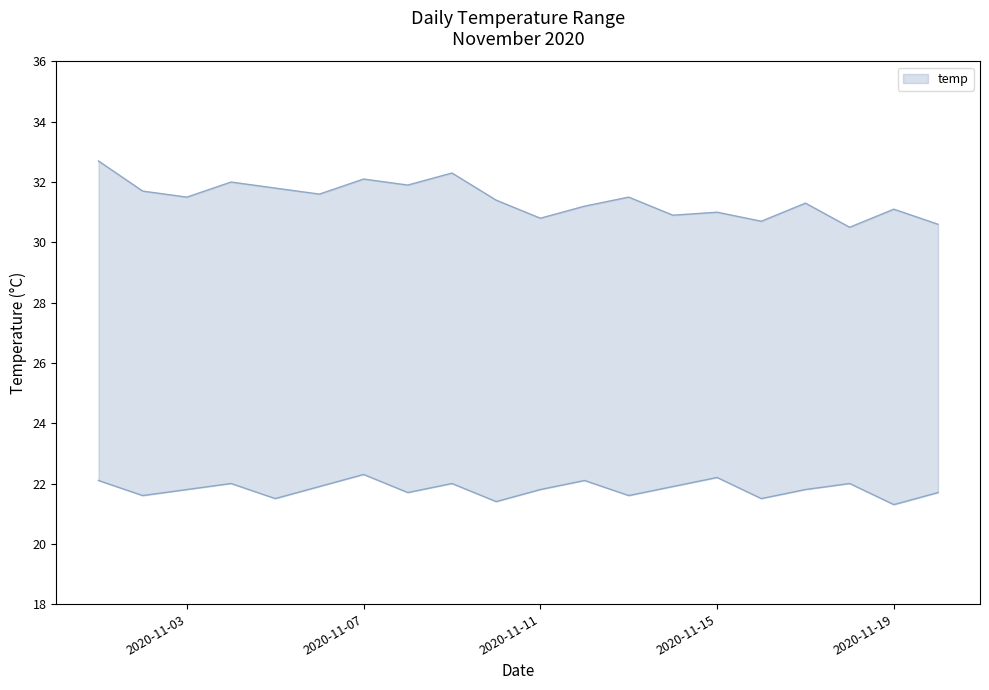

What is the difference between the temp_max values at 2020-11-14 and 2020-11-13?

0.6